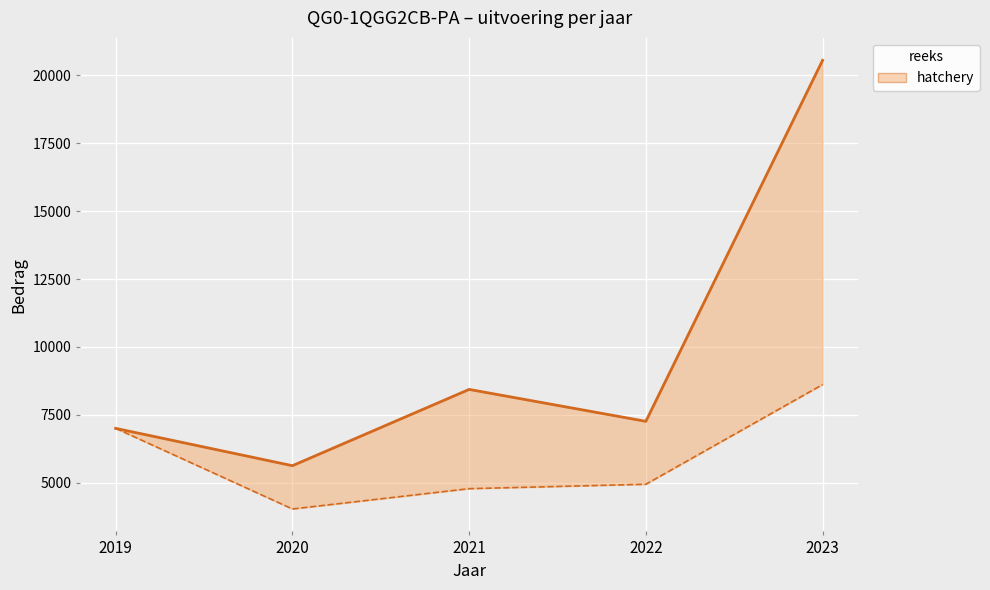

True or false: VEK and VAK (uitvoering) cross at least once.

False